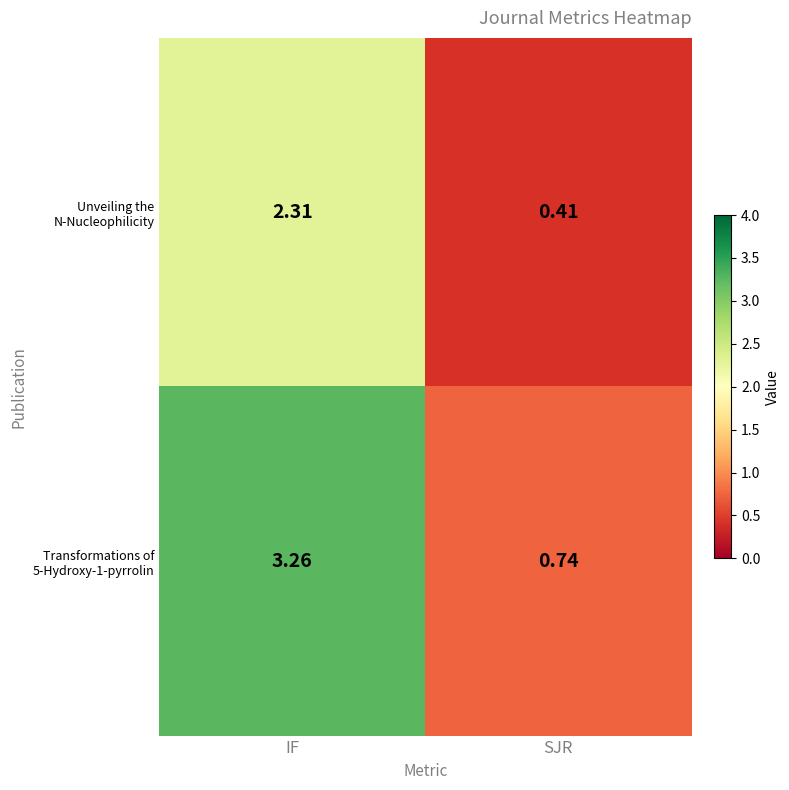

At which label does Unveiling the N-Nucleophilicity first exceed 2?

IF